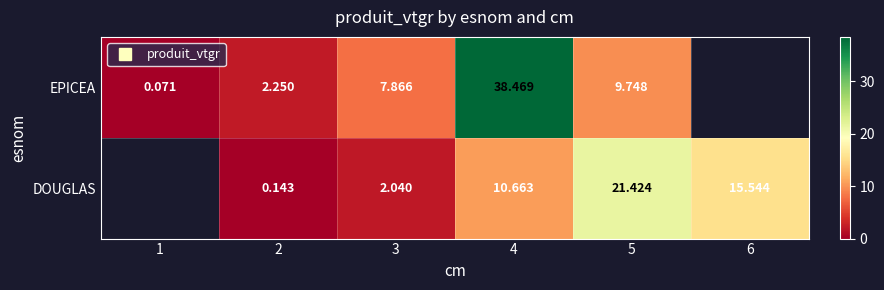

What is the difference between the maximum and minimum values in the EPICEA series?

38.4